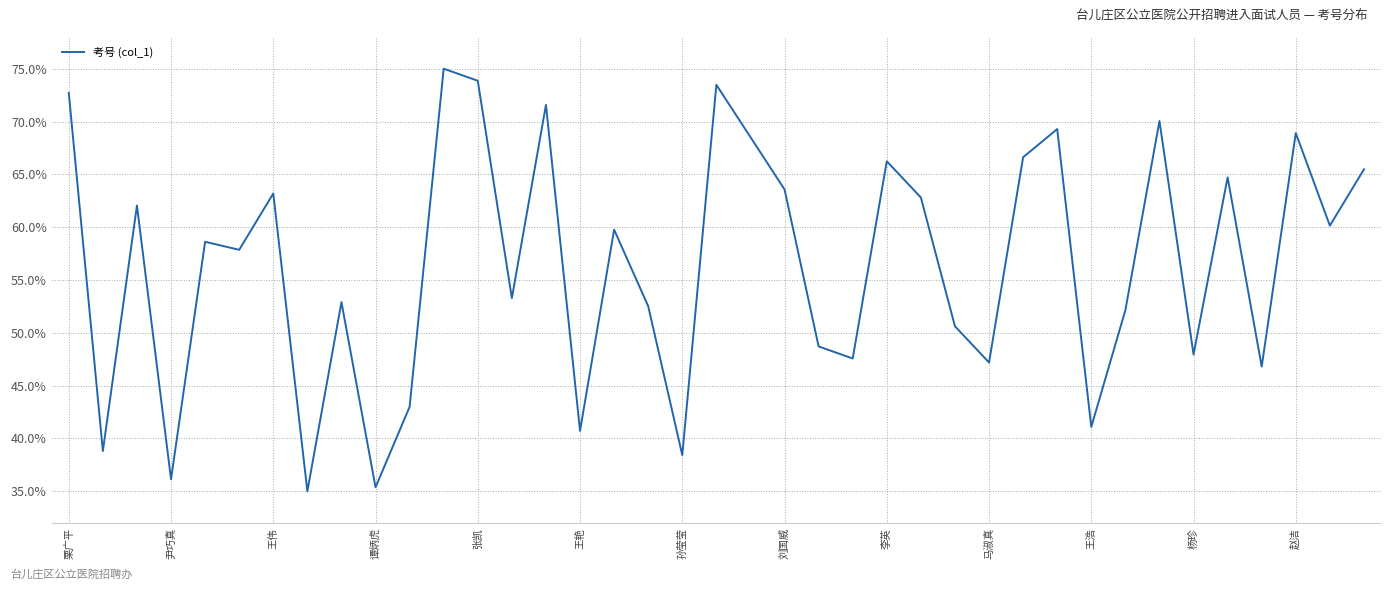

What is the greatest value displayed?

75.0